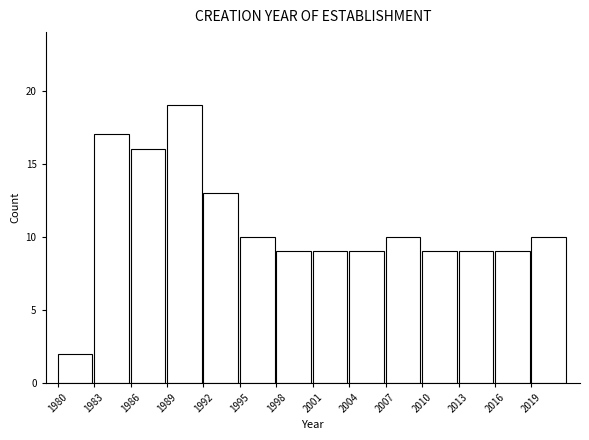

Reading left to right, transcribe this chart: for each bar, give the range it covers on the x-axis and its height. The values are not printed on the chart, so give them approximately, as read against the axis.

1980 to 1983: 2
1983 to 1986: 17
1986 to 1989: 16
1989 to 1992: 19
1992 to 1995: 13
1995 to 1998: 10
1998 to 2001: 9
2001 to 2004: 9
2004 to 2007: 9
2007 to 2010: 10
2010 to 2013: 9
2013 to 2016: 9
2016 to 2019: 9
2019 to 2022: 10